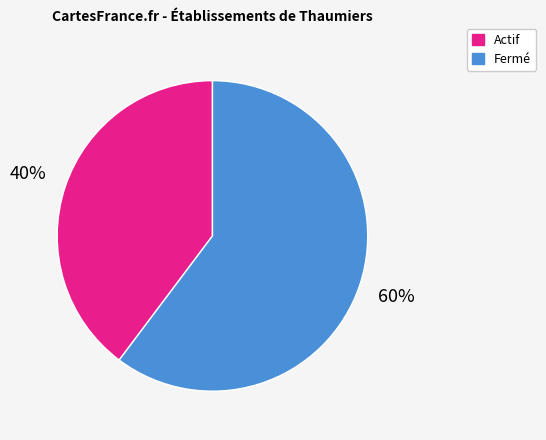

To the nearest percent, what is the average slice percentage?

50%